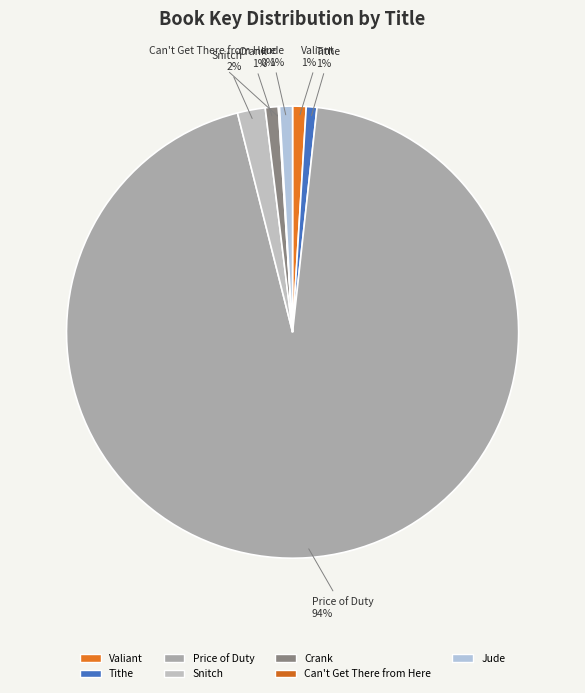

What percentage is the Price of Duty slice, to the nearest percent?

94%